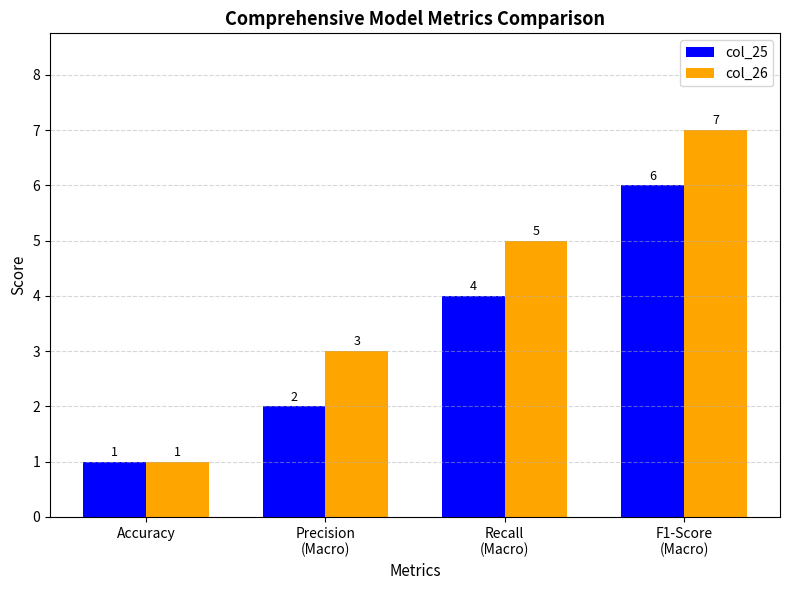

Which series has the widest spread of values?

col_26